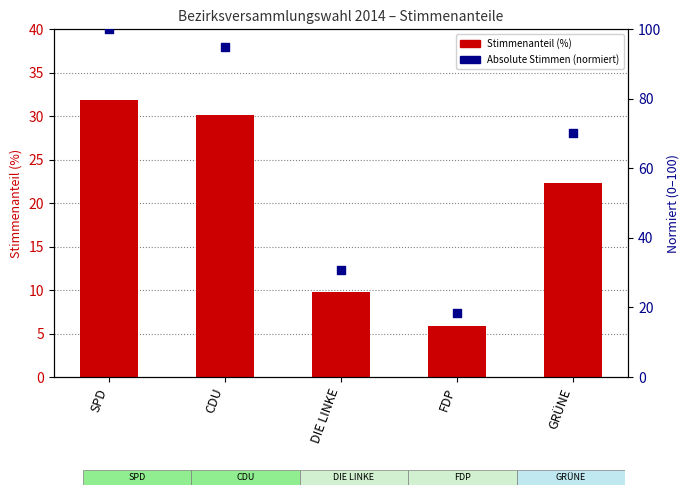

At how many categories does at least one series exceed 73?

2